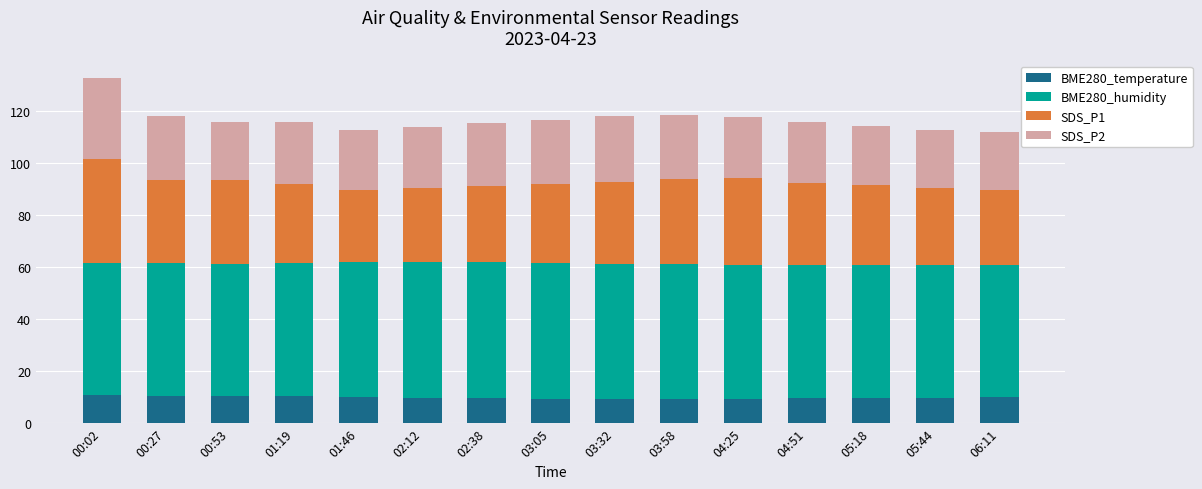

What is the total value across all series at 00:27?

118.1